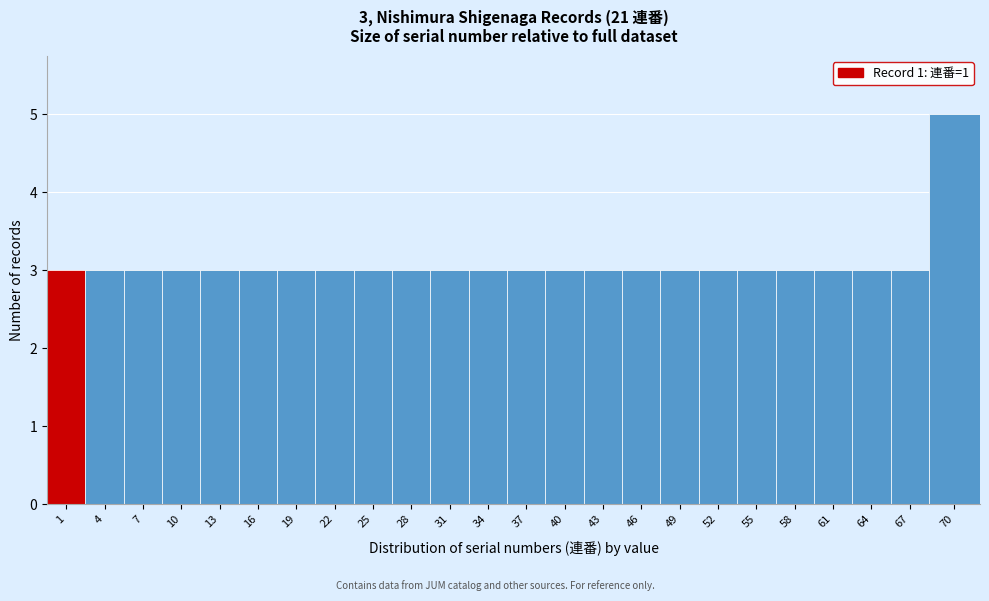

Reading left to right, what are all the values shown in this chart?

3	3	3	3	3	3	3	3	3	3	3	3	3	3	3	3	3	3	3	3	3	3	3	5